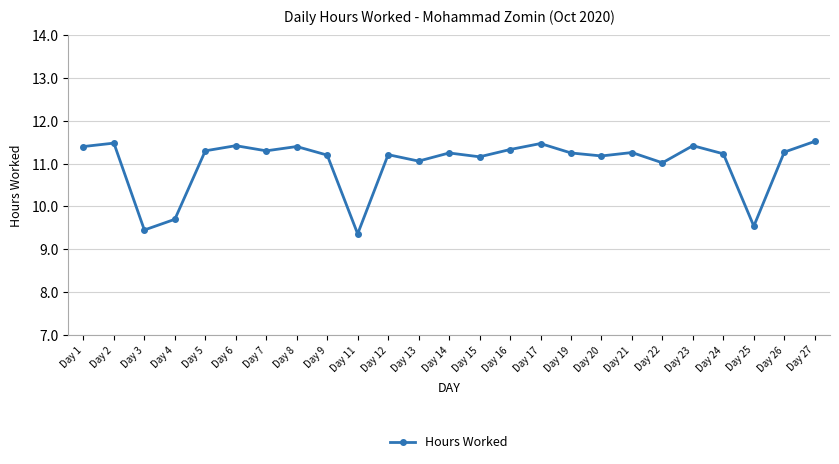

What is the change in value from Day 19 to Day 23?

+0.2